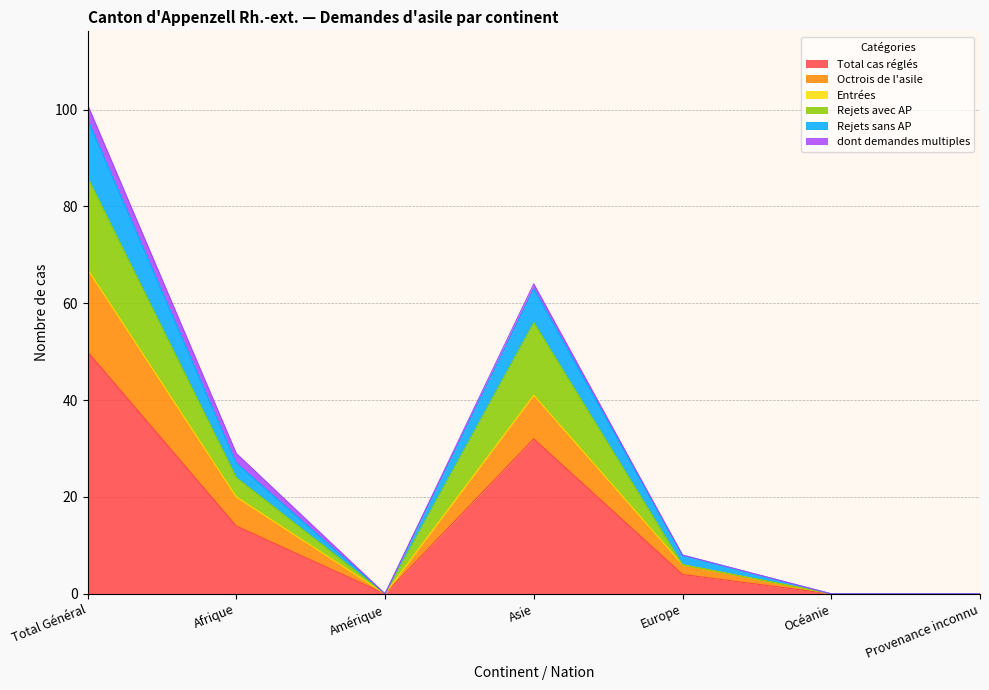

Which category has the lowest value in the Rejets avec AP series?

Amérique